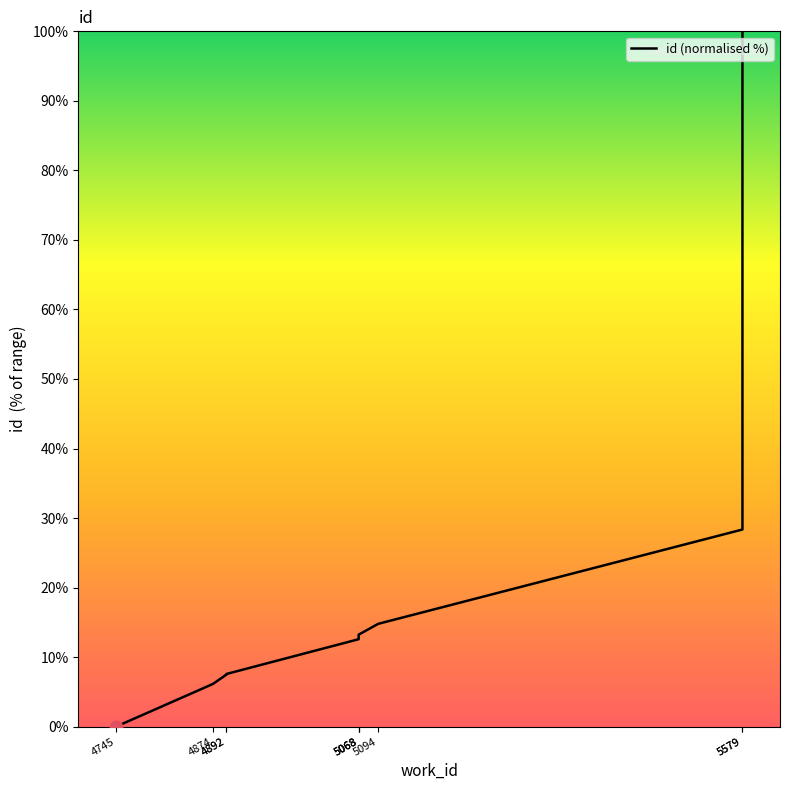

Approximately how many times larger is the value at 4892 compared to 5094?

0.5